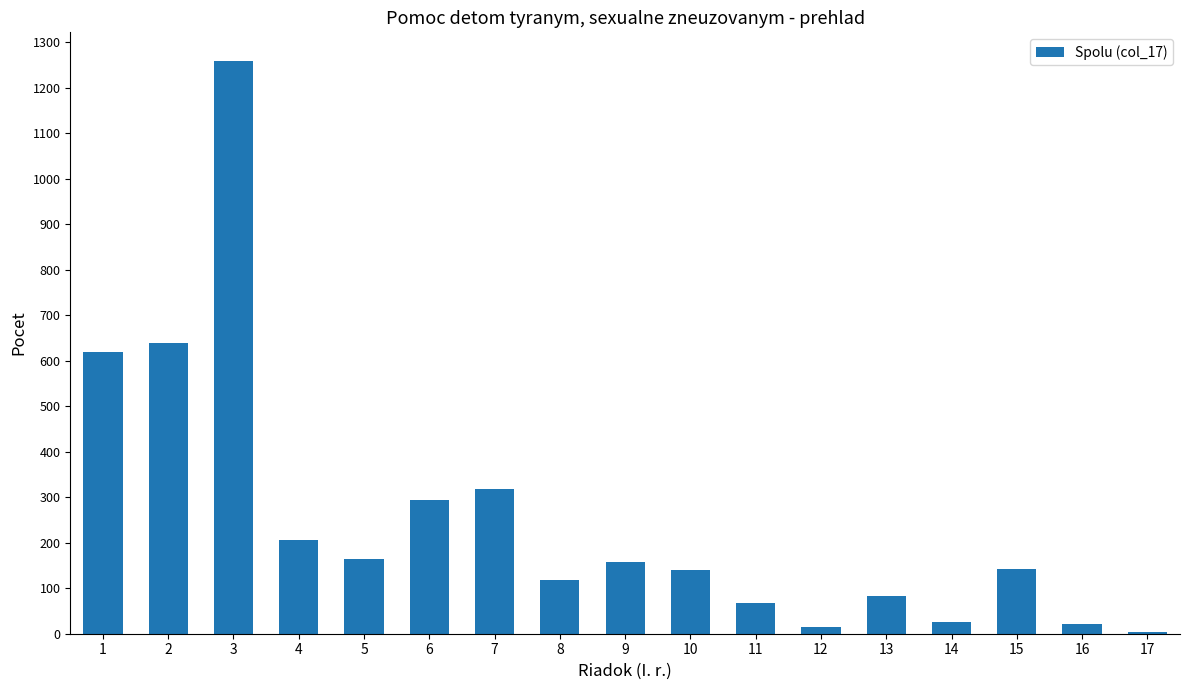

What is the sum of the values at 14 and 12?

40